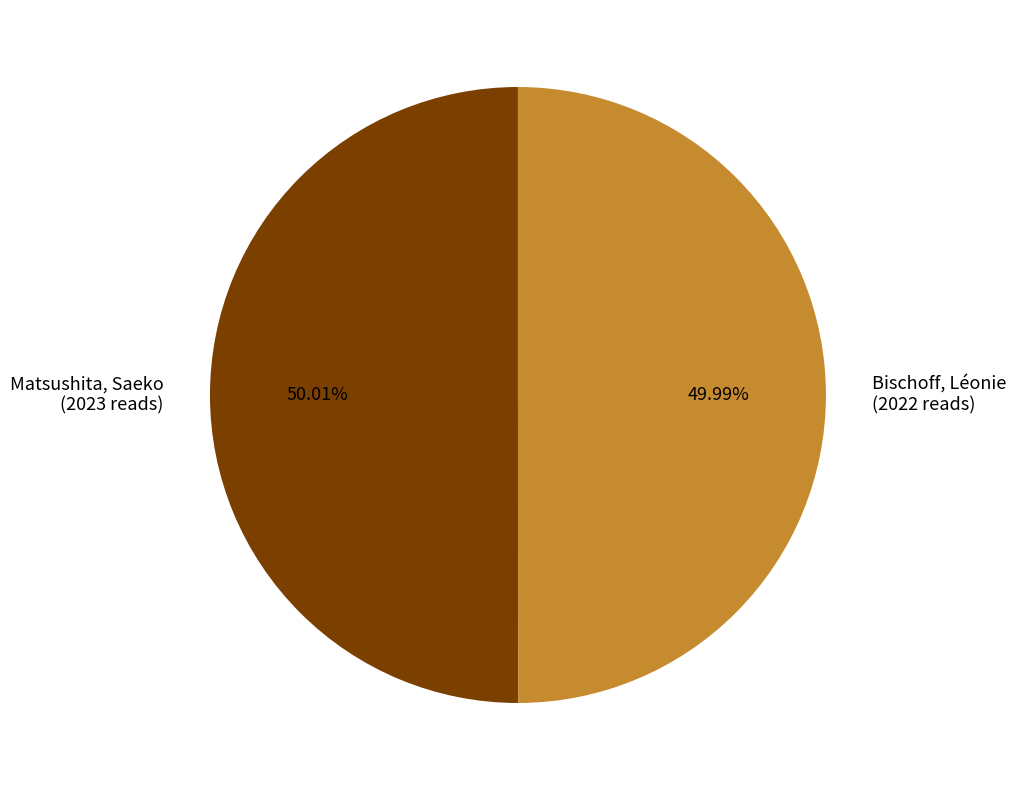

Is it true that Matsushita, Saeko is 50% of the pie?

True